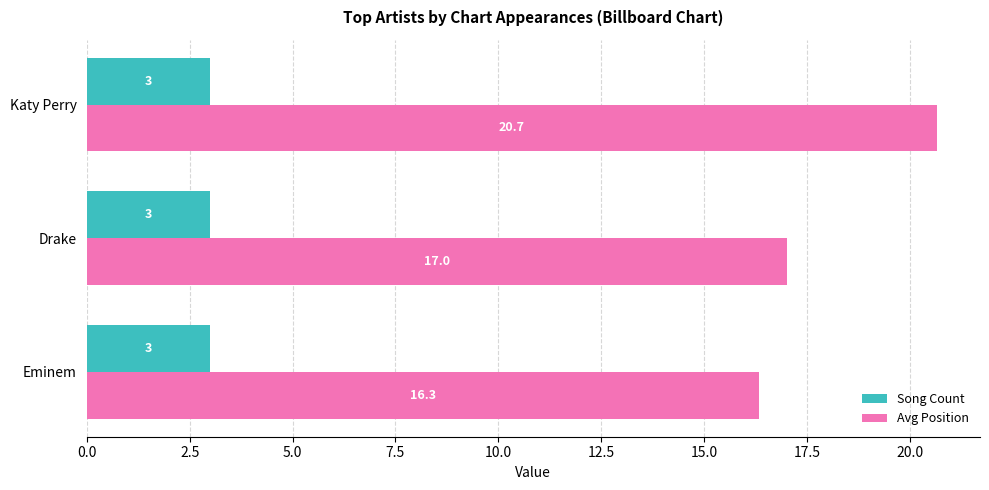

The Avg Position series shows 20.7 at Katy Perry. True or false?

True